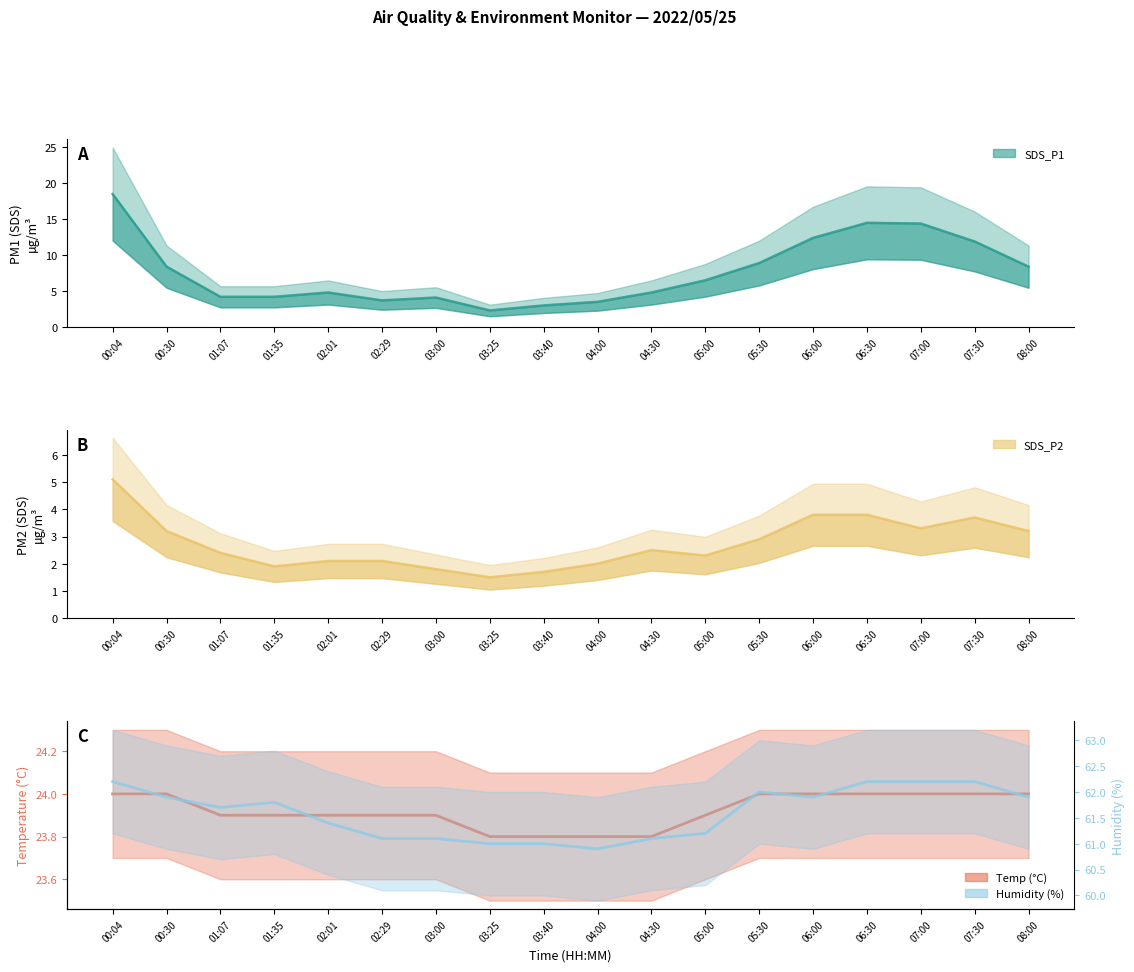

What is the approximate value of SDS_P1 at 01:07?

4.2